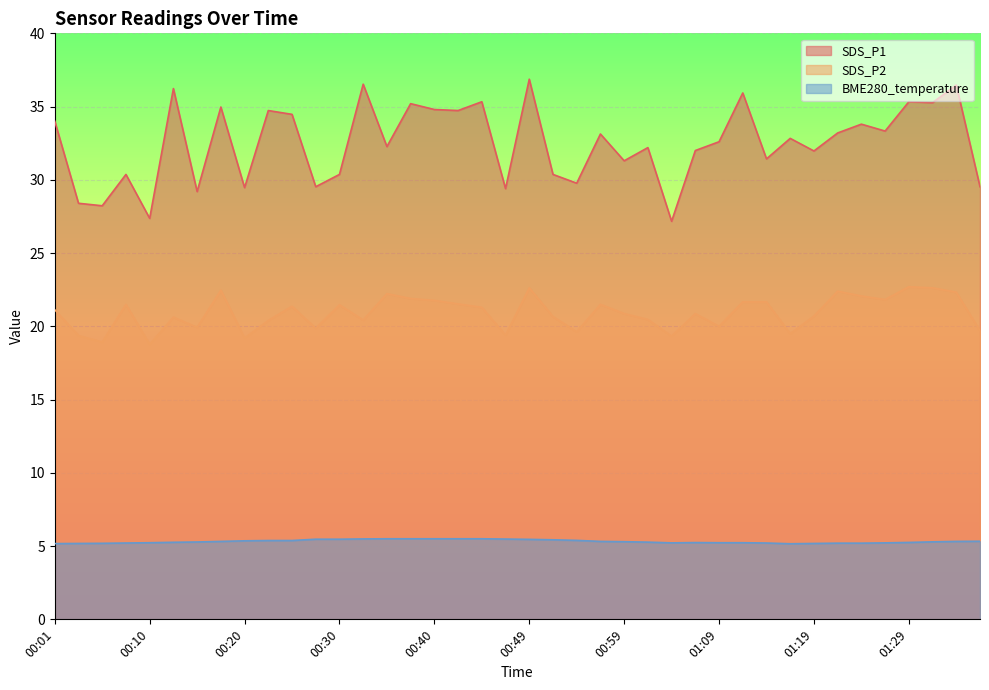

In SDS_P2, how many points are lower than both neighbors (excluding endpoints)?

12